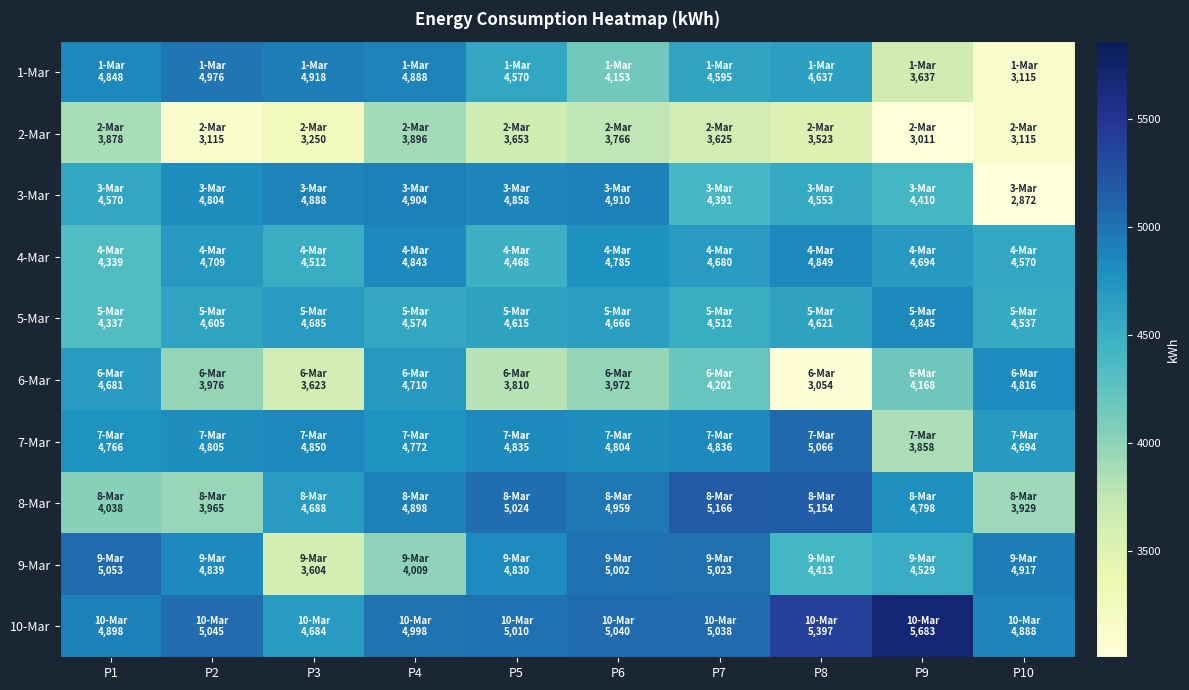

What is the smallest value displayed?

2872